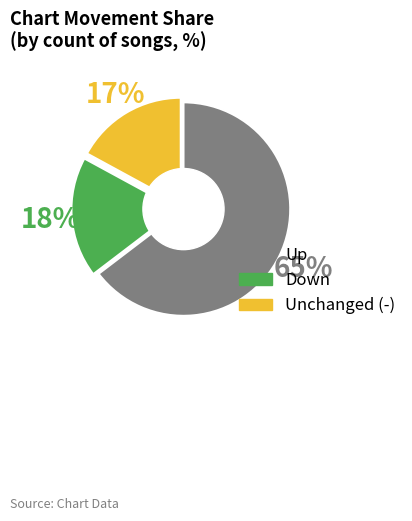

Is there a majority slice in this chart?

Yes